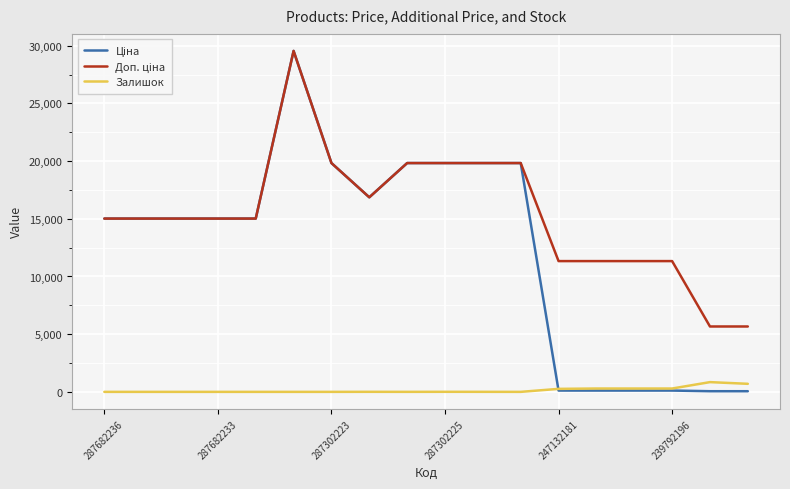

Does the chart have visible grid lines?

Yes